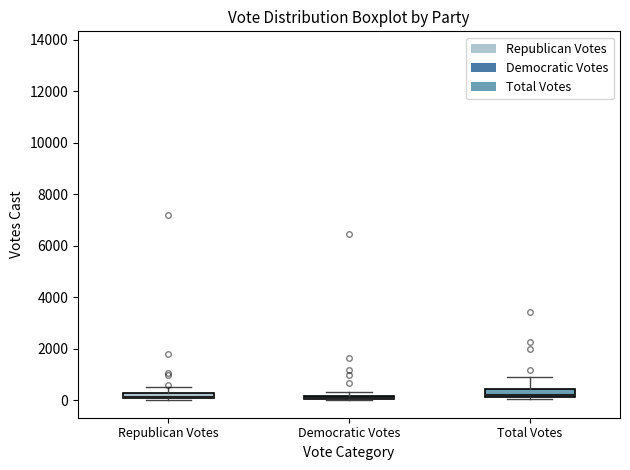

Where does the upper whisker of the box for Total Votes end on the y-axis? The values are not printed on the chart, so give them approximately, as read against the axis.

800